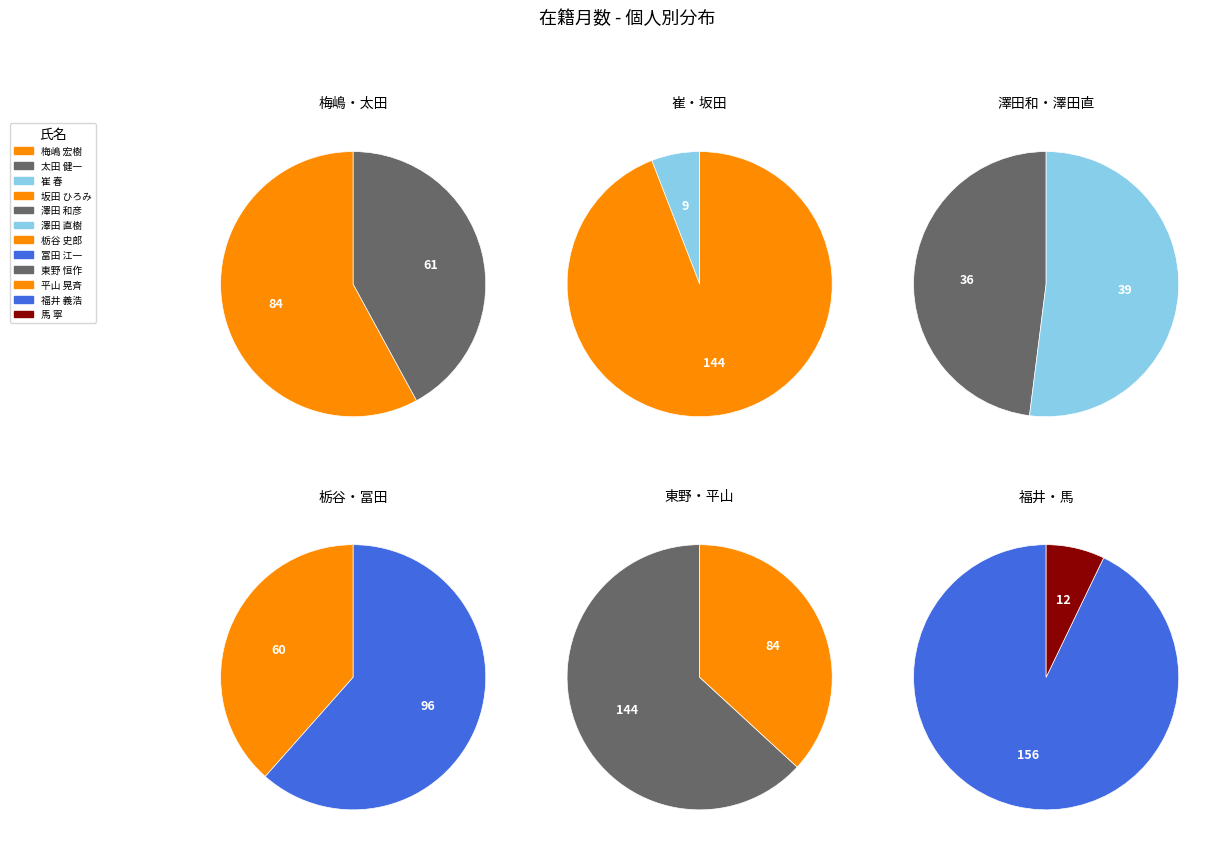

How many segments does this pie chart have?

12